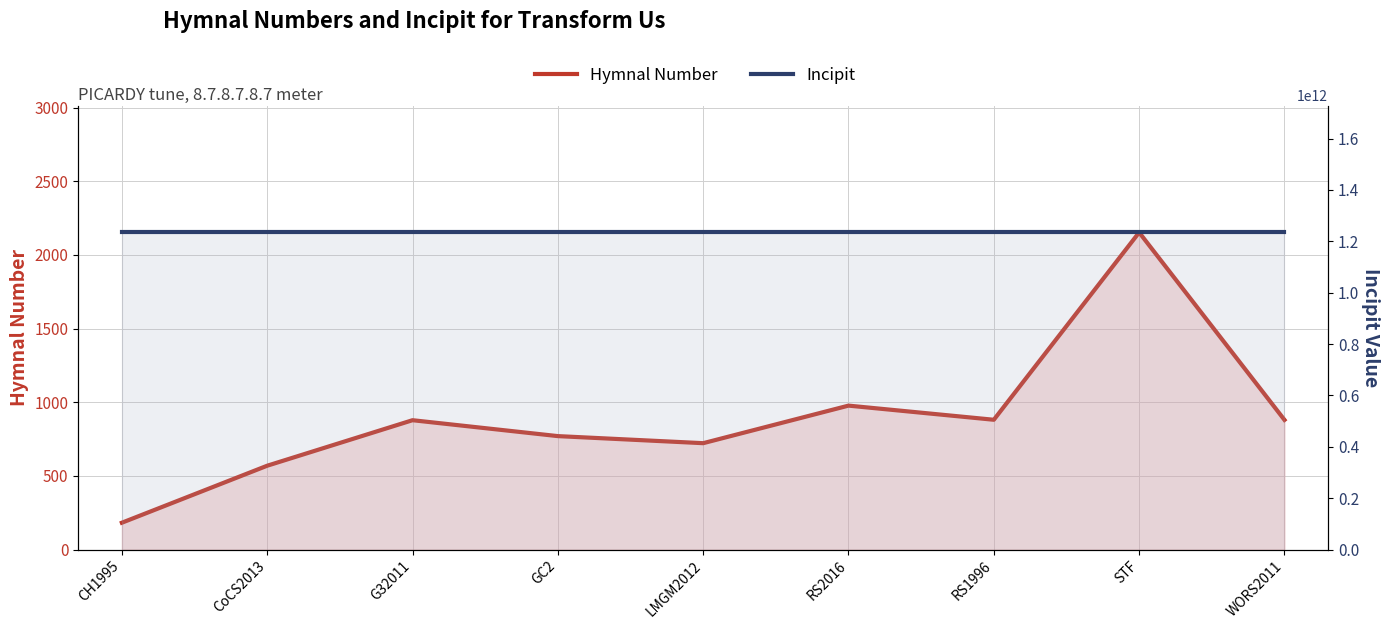

The Incipit series shows 1234554555567 at STF. True or false?

True